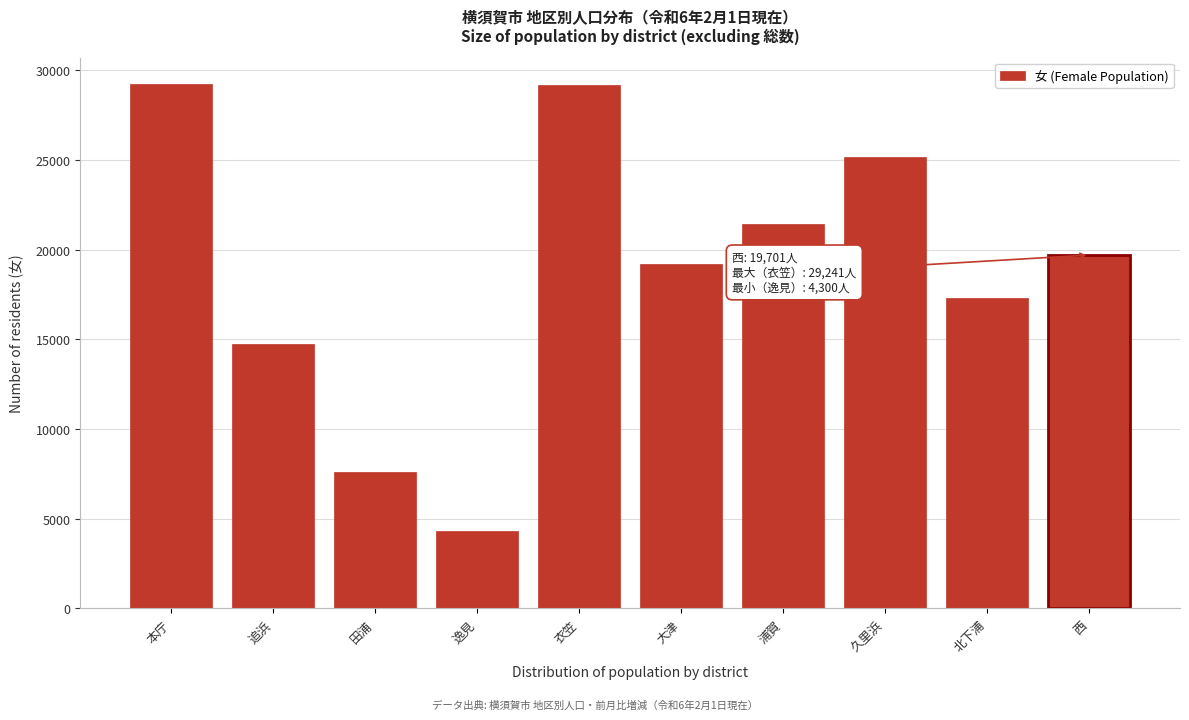

True or false: the data shows 19221 at 大津.

True